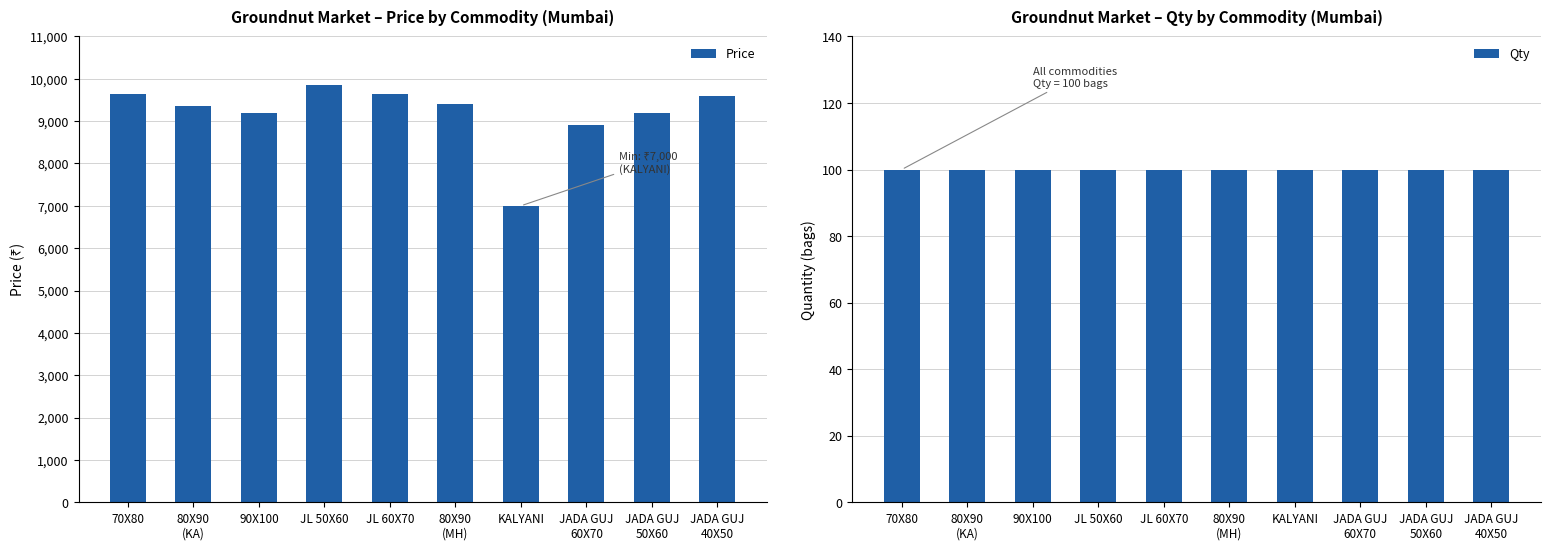

List the labels in order of Price value, largest first.

JL 50X60, 70X80, JL 60X70, JADA GUJ
40X50, 80X90
(MH), 80X90
(KA), 90X100, JADA GUJ
50X60, JADA GUJ
60X70, KALYANI